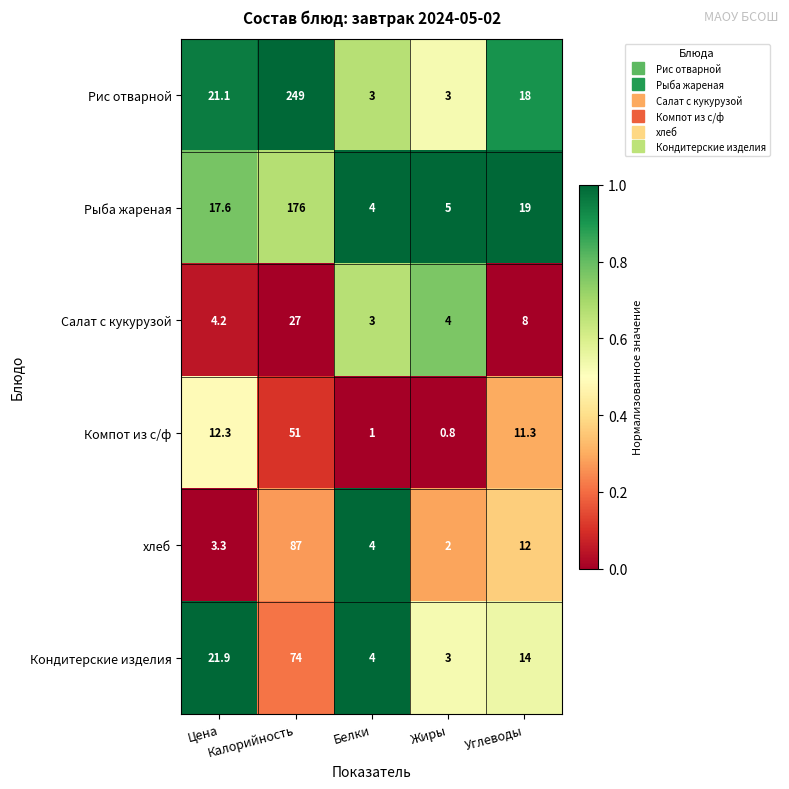

List the series in order of their peak value, lowest first.

Салат с кукурузой, Компот из с/ф, Кондитерские изделия, хлеб, Рыба жареная, Рис отварной